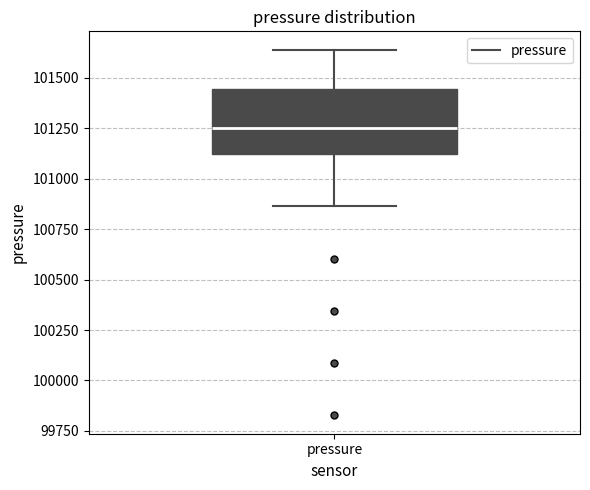

Transcribe this box plot: give where the median line is, the range the box spans, and where the two whiskers end, as read against the y-axis. The values are not printed on the chart, so give them approximately, as read against the axis.

median 101250, box 101100 to 101450, whiskers 100850 to 101650